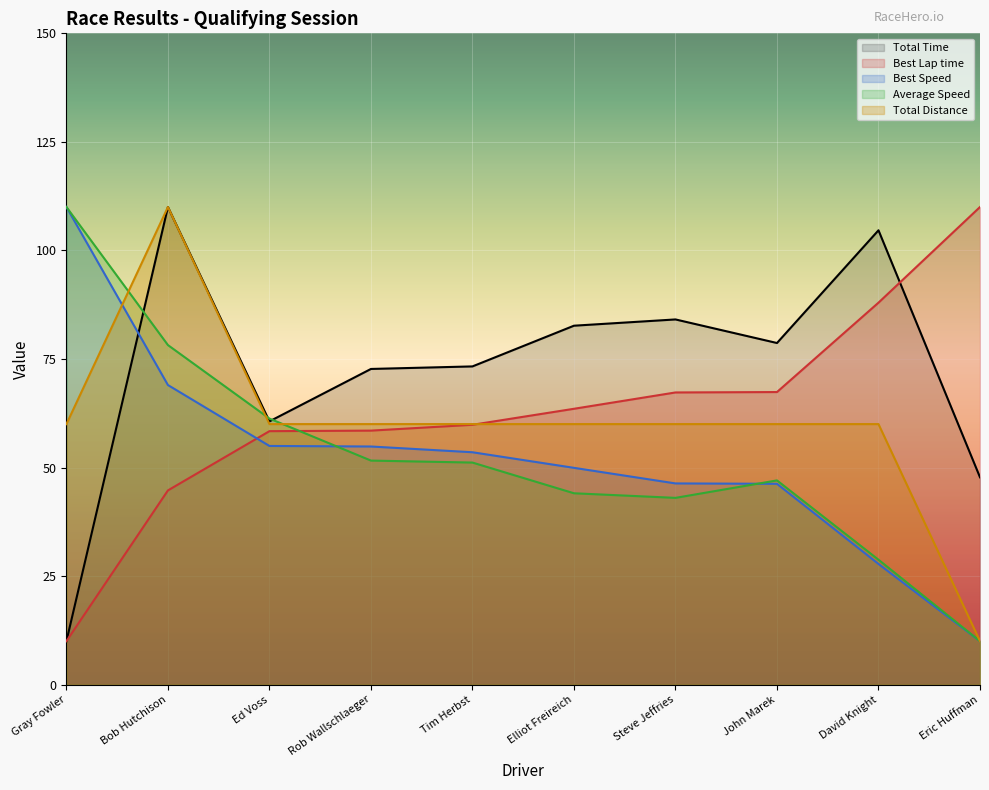

At which label does Average Speed first exceed 51?

Gray Fowler